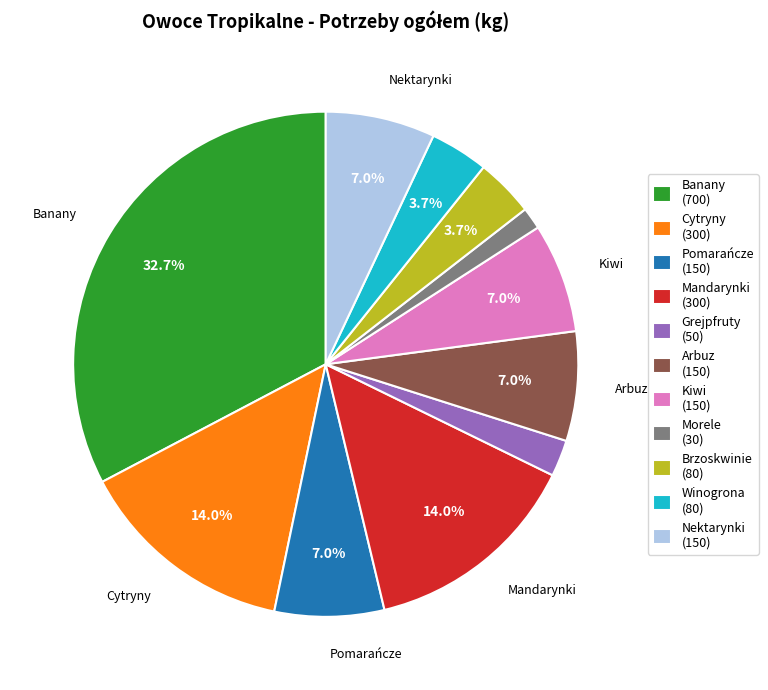

Is Banany (700) the majority of the pie?

No